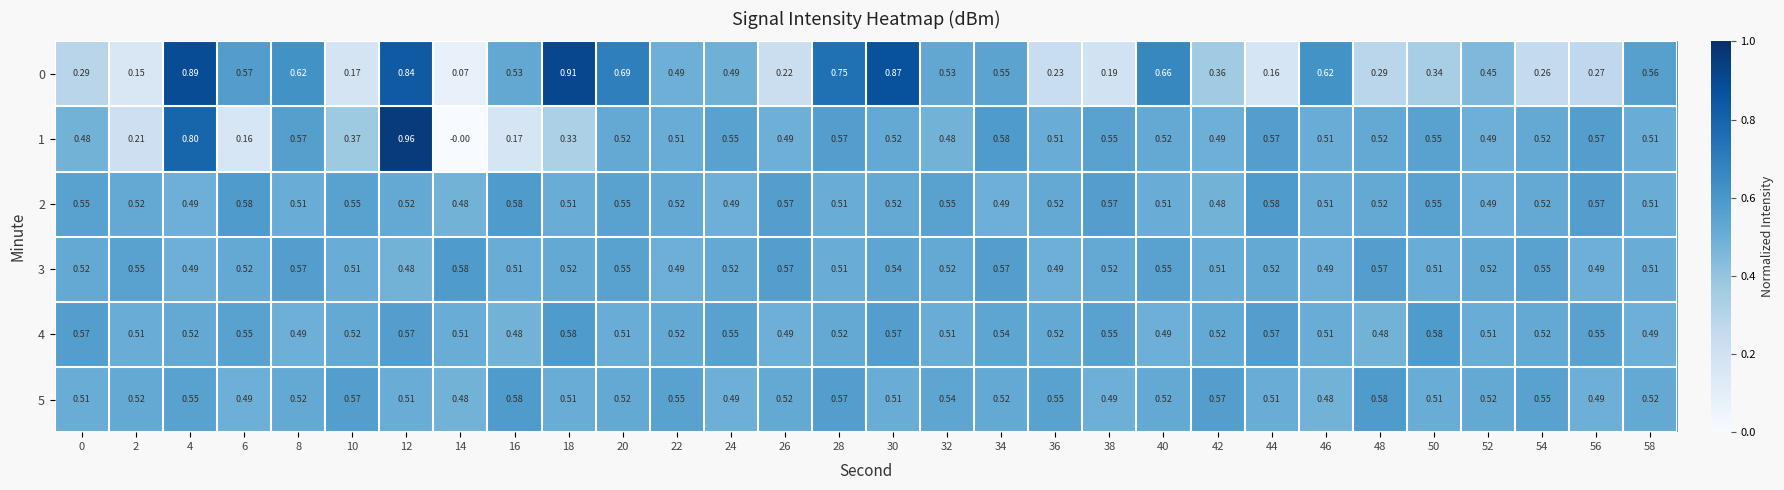

Is the value of 1 at 26 greater than the value of 3 at 44?

No